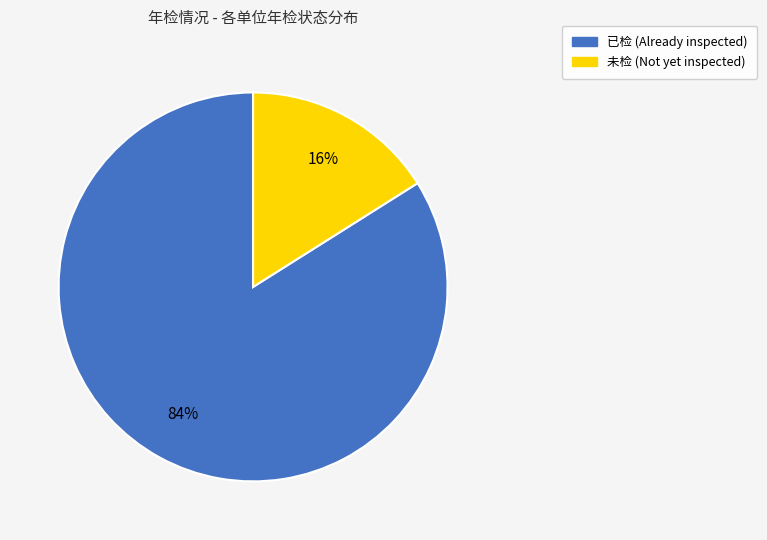

How many segments does this pie chart have?

2